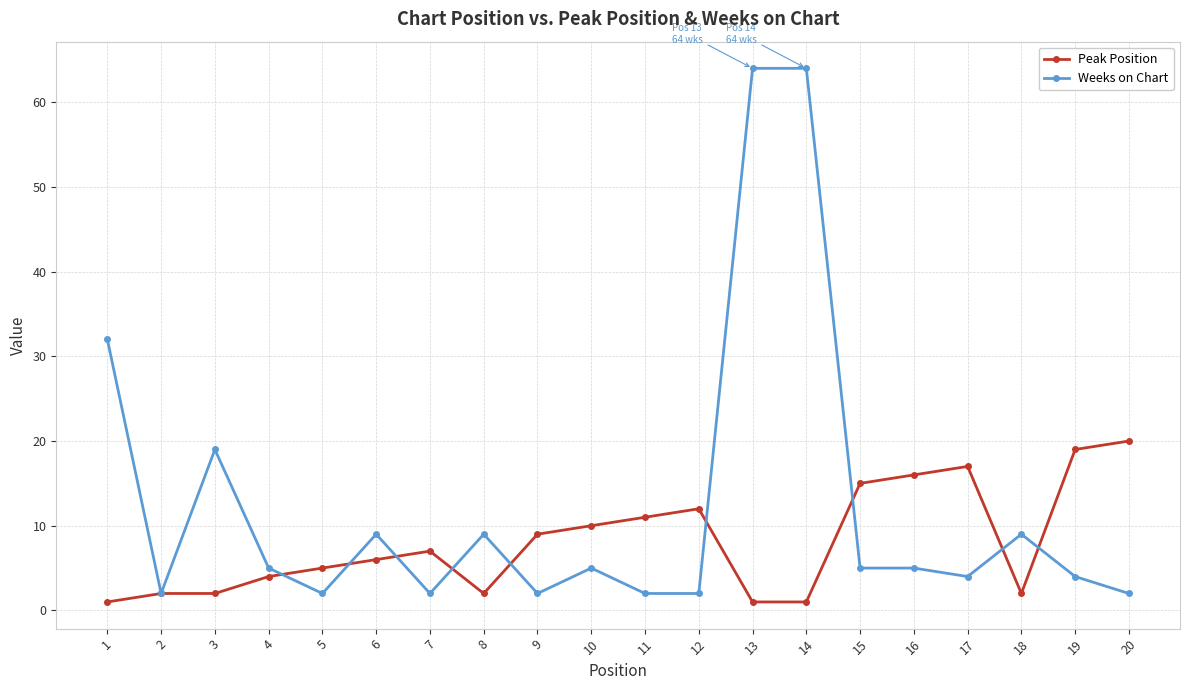

What is the value of the Weeks on Chart point at the 11th from the left?

2